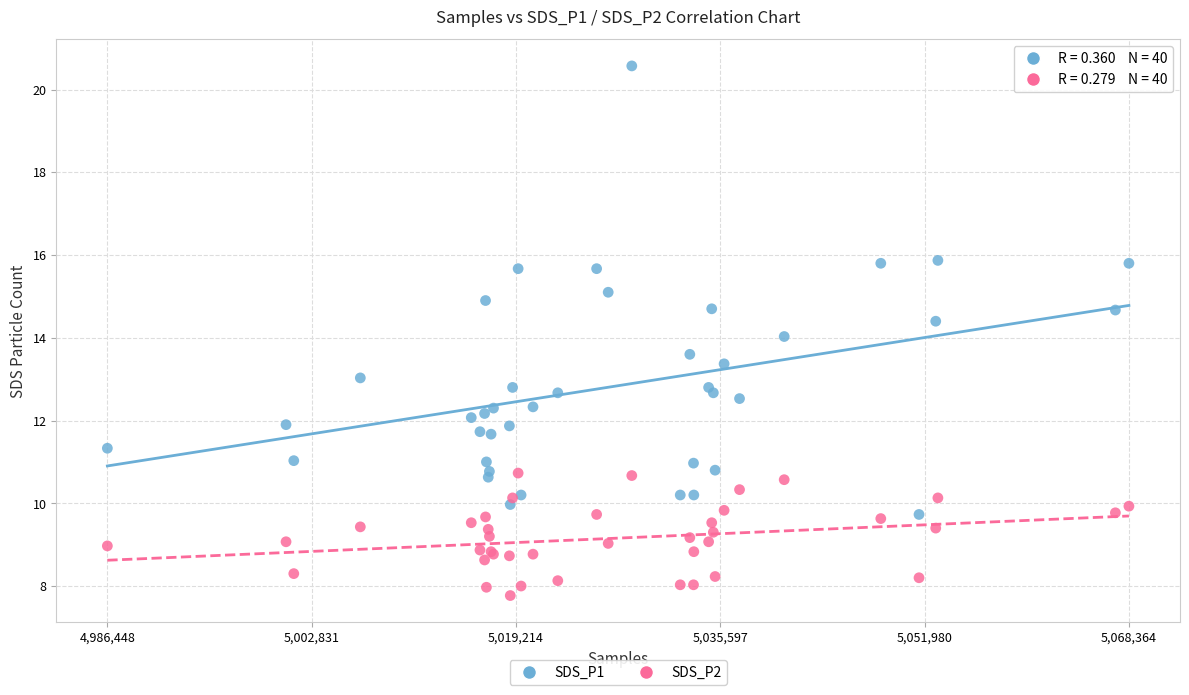

Which series contains the highest Y value?

SDS_P1